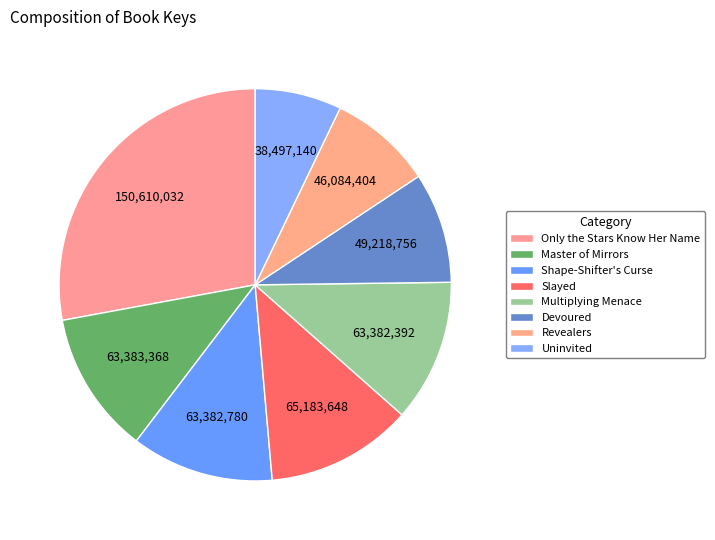

Between Uninvited and Master of Mirrors, which is larger?

Master of Mirrors